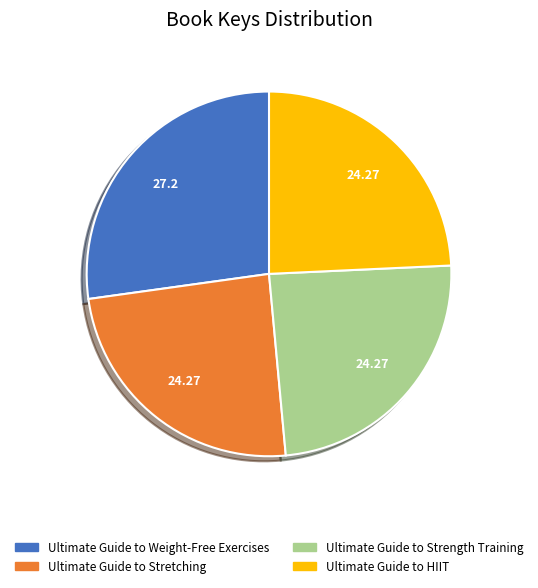

Approximately how many times larger is the value at Ultimate Guide to HIIT compared to Ultimate Guide to Strength Training?

1.0